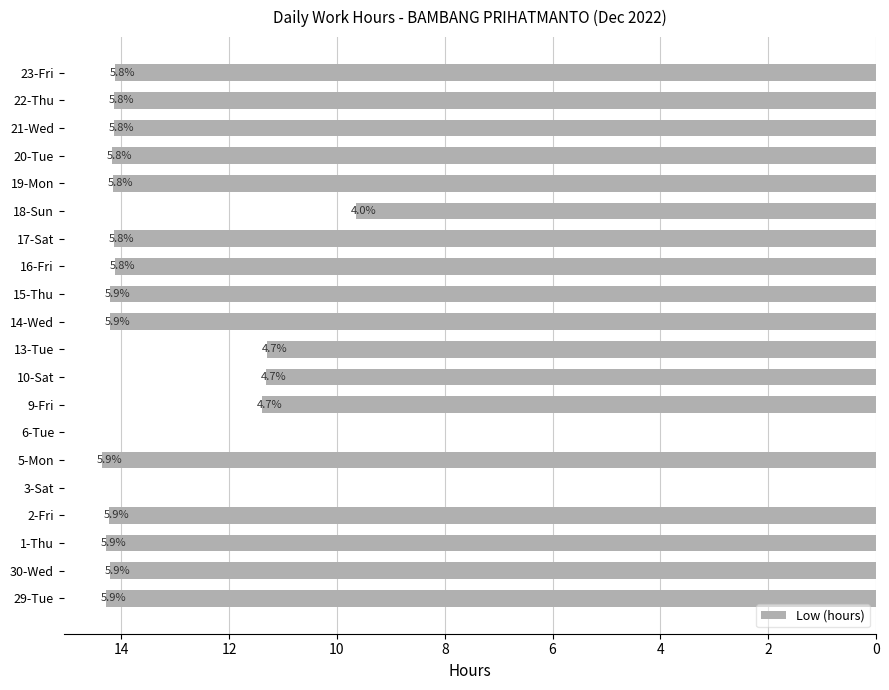

Are the bars horizontal?

Yes